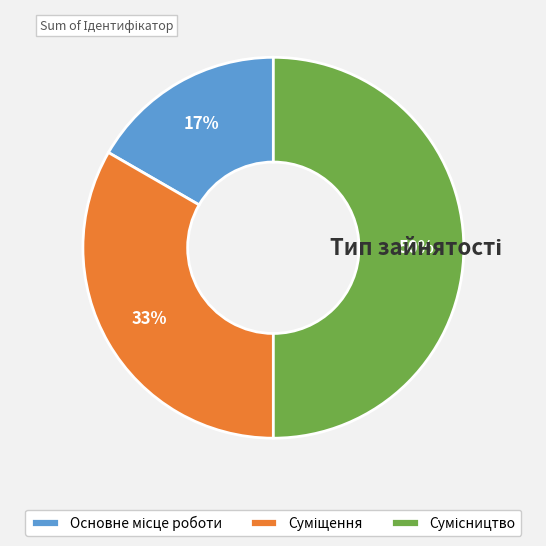

How many slices are in this pie chart?

3